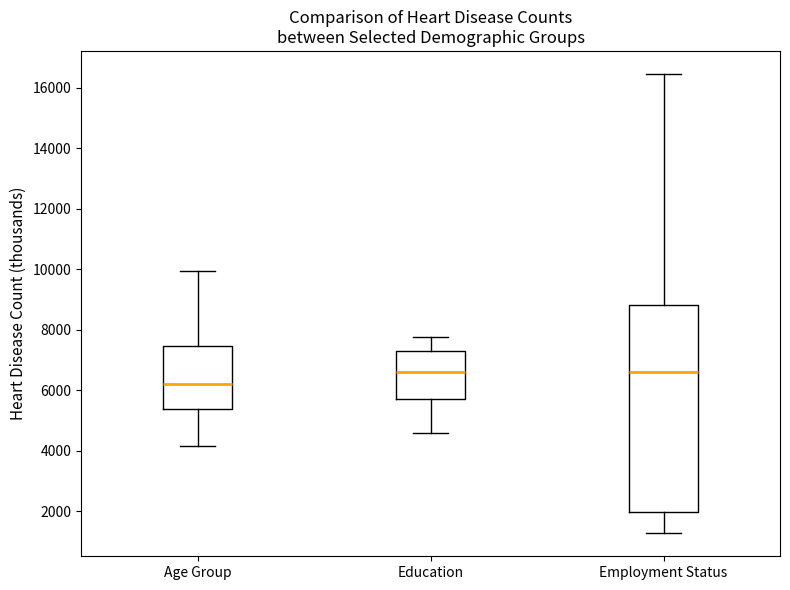

Which box has the lowest median line?

Age Group